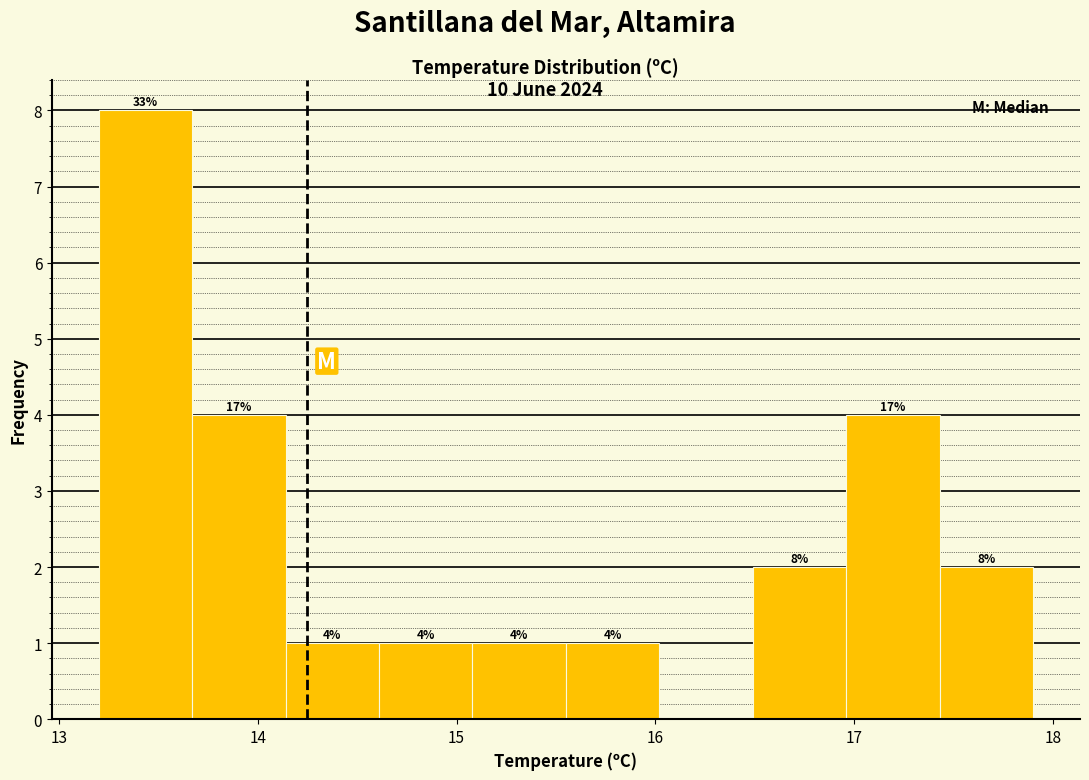

Over which range of the x-axis is the bar tallest?

13.20 to 13.67